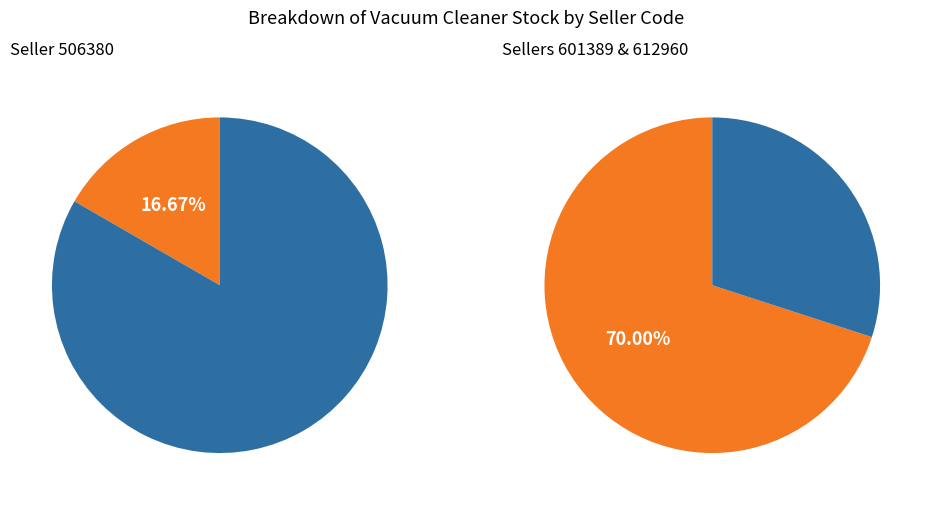

Is it true that 506380 is 17% of the pie?

True